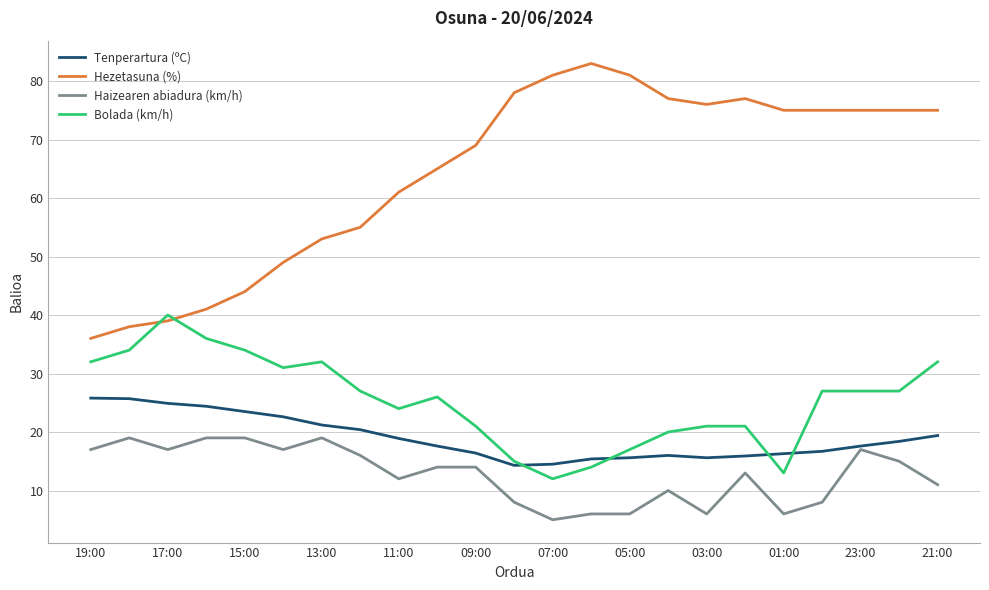

True or false: Haizearen abiadura (km/h) and Hezetasuna (%) cross at least once.

False